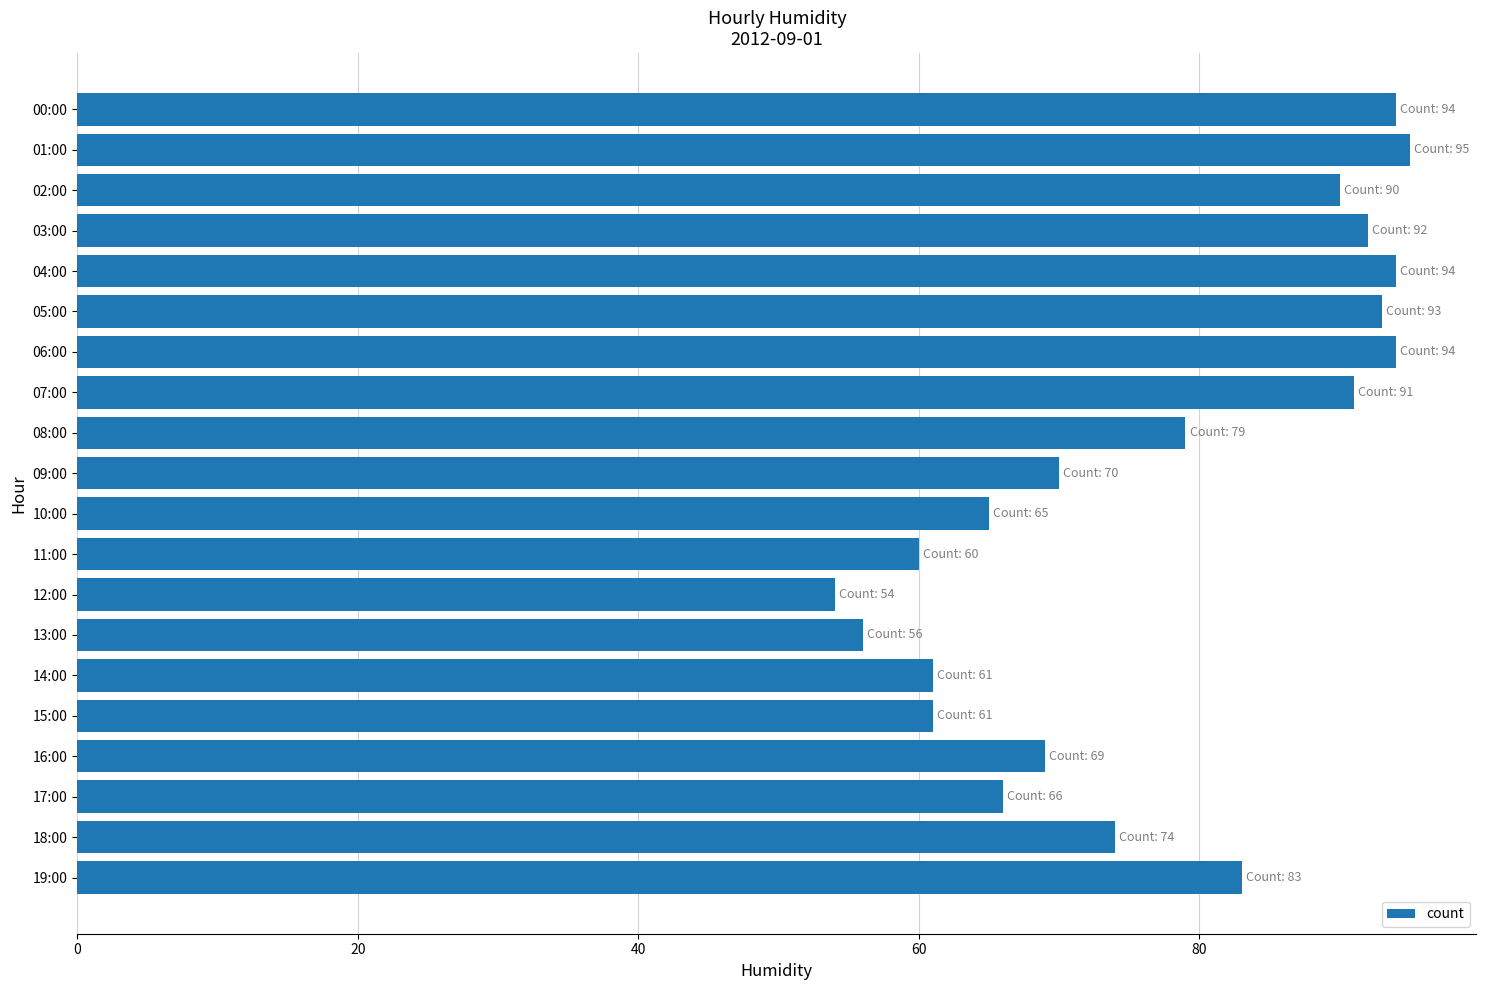

Is it true that the value at 02:00 is 60?

False